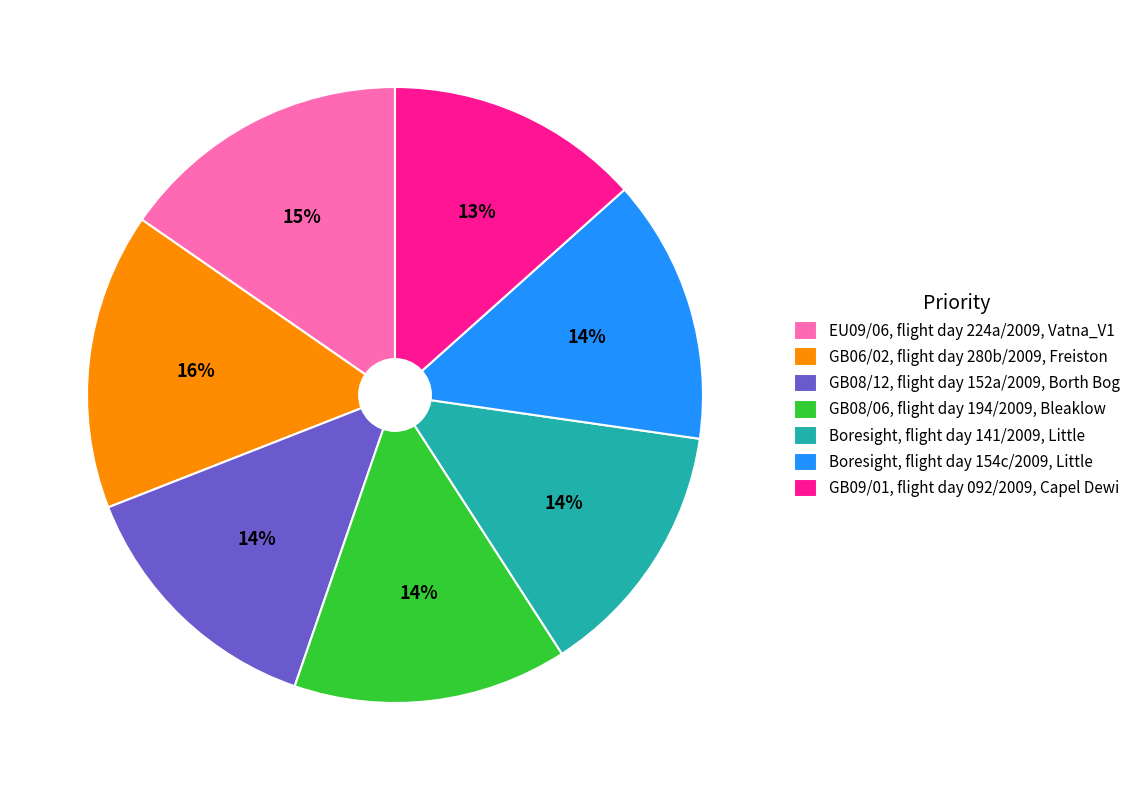

To the nearest percent, what is the combined percentage of EU09/06, flight day 224a/2009, Vatna_V1 and GB08/12, flight day 152a/2009, Borth Bog?

29%